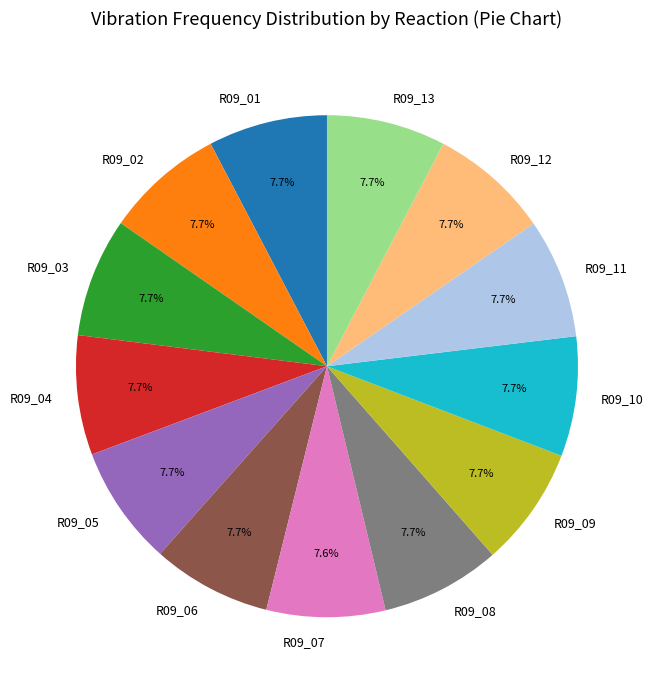

To the nearest percent, what percentage of the pie is R09_06?

8%